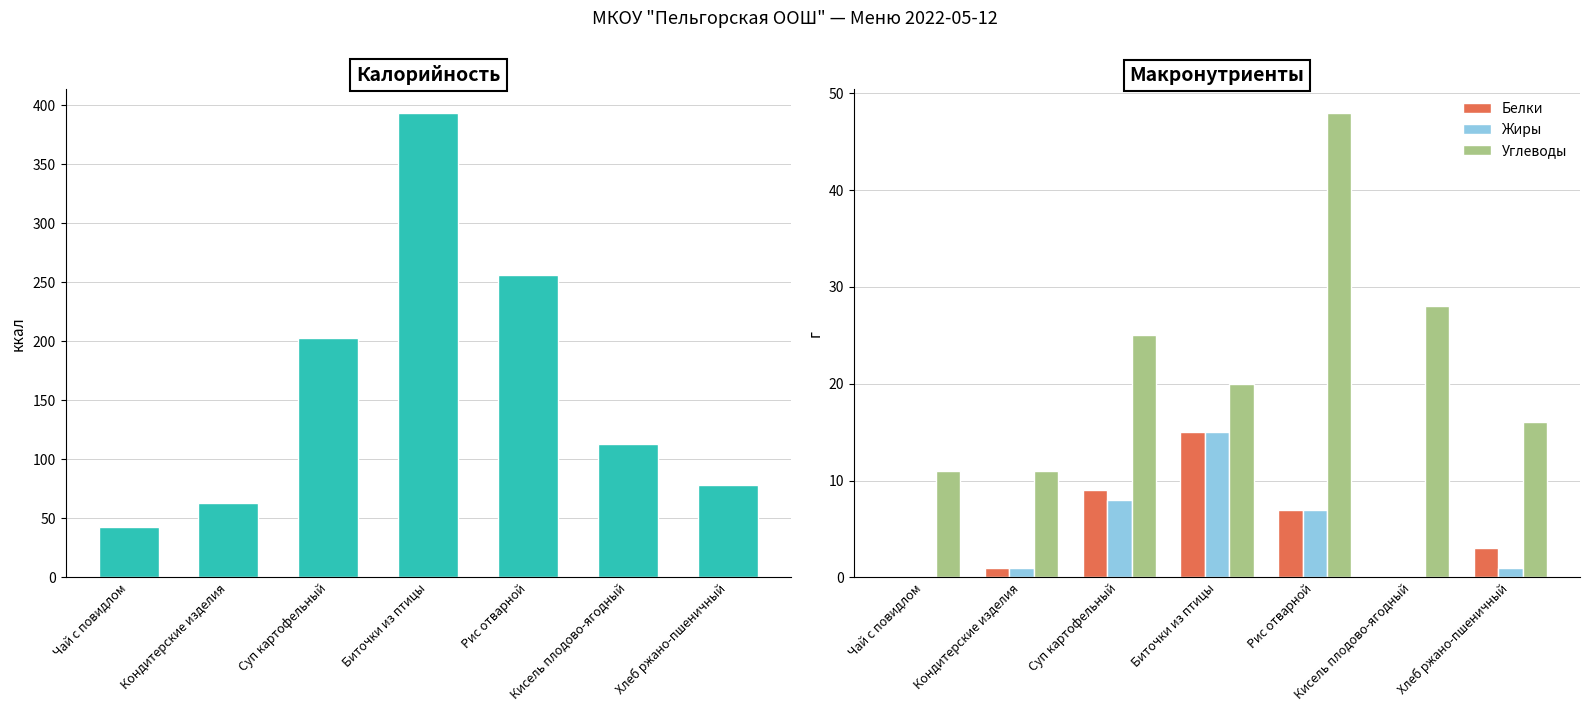

What is the difference between the Углеводы values at Хлеб ржано-пшеничный and Чай с повидлом?

5